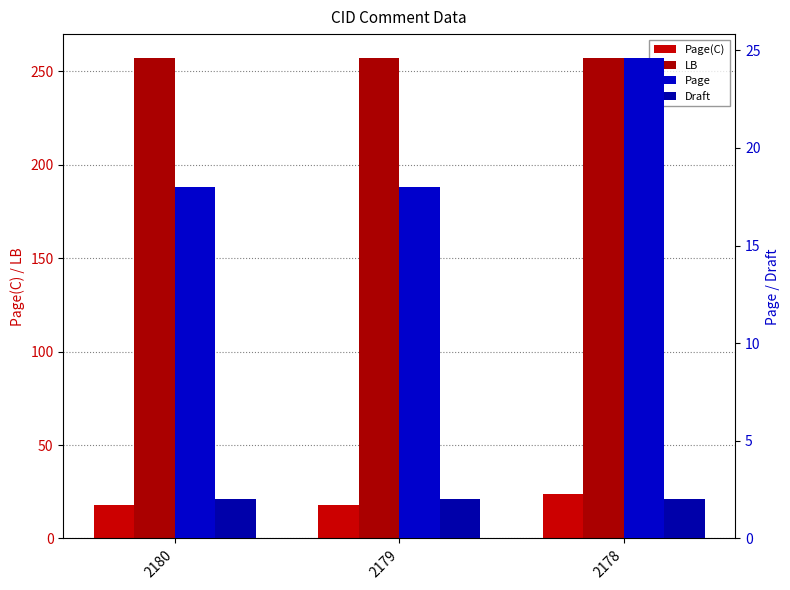

What is the spread (max minus min) of values at 2180?

255.0